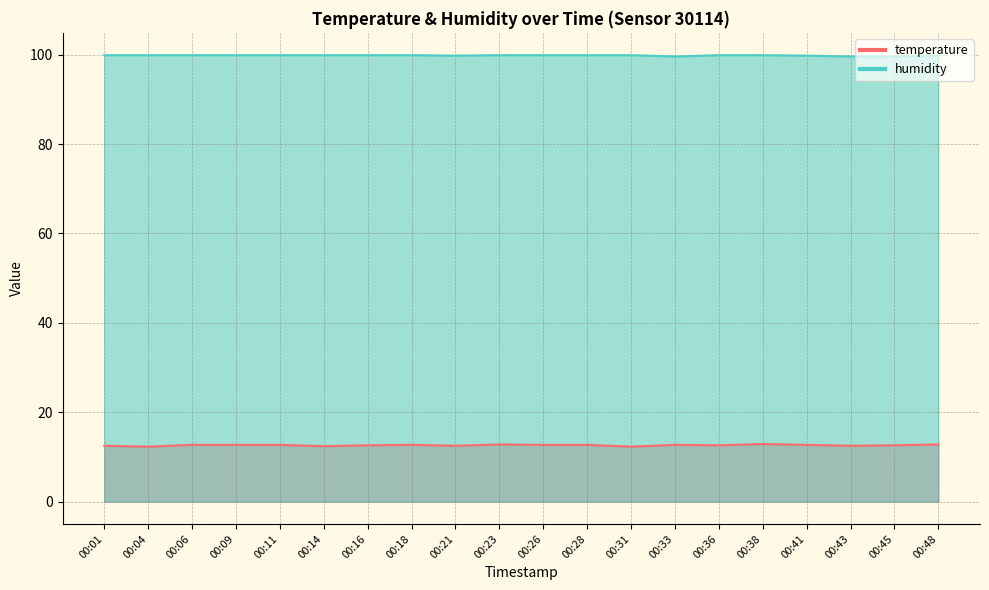

Where is the first local minimum for temperature?

00:04